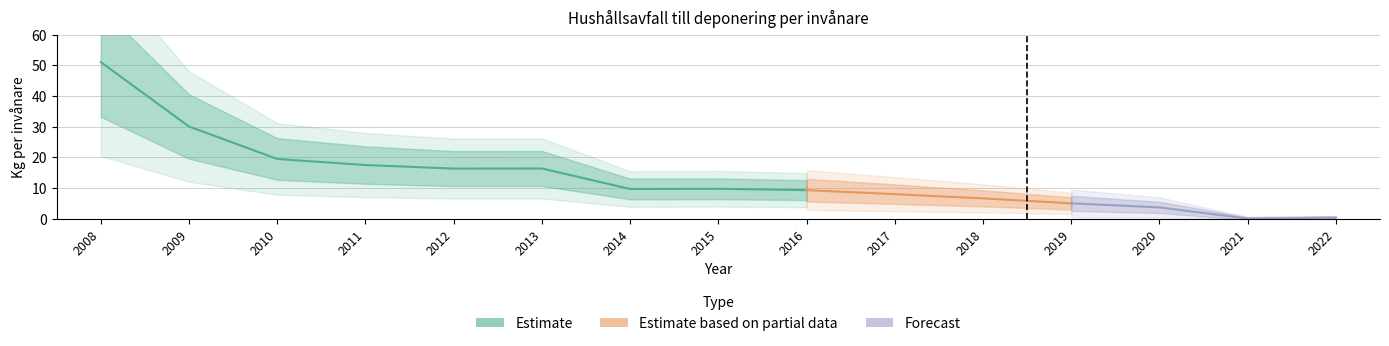

Does the chart display data point markers on the line(s)?

No